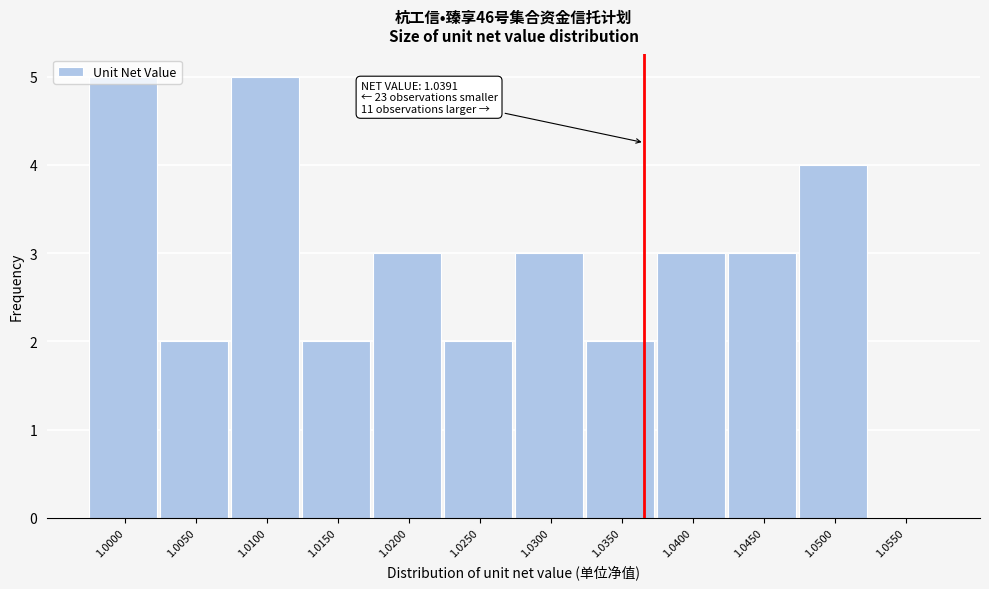

The value at 1.0150 is 0. True or false?

False